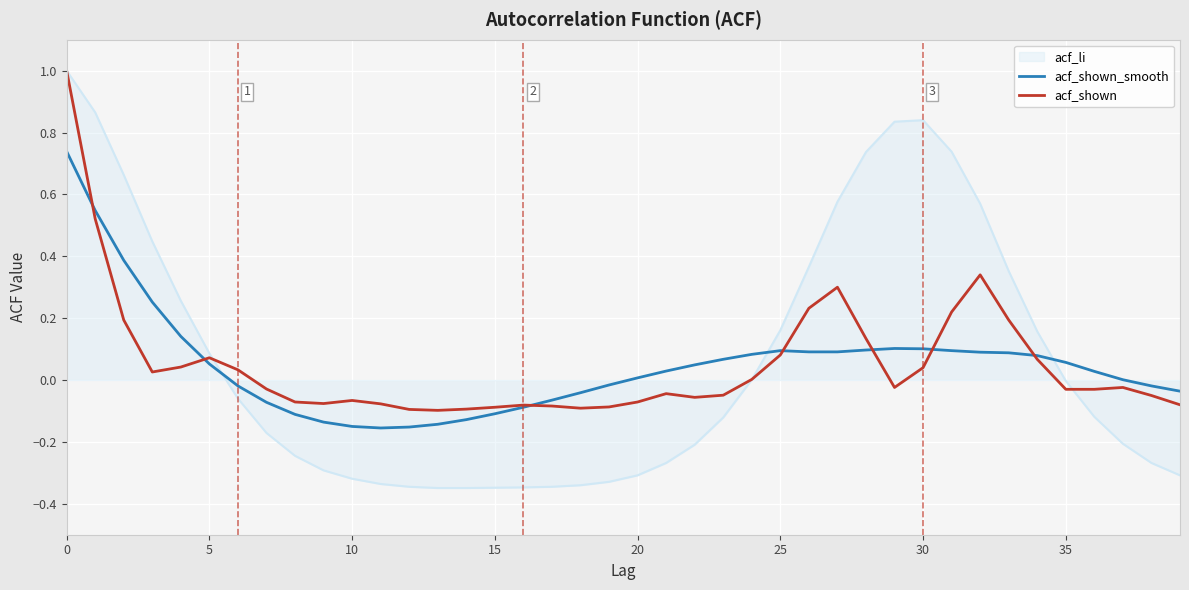

What is the highest value of the acf_li series?

1.0